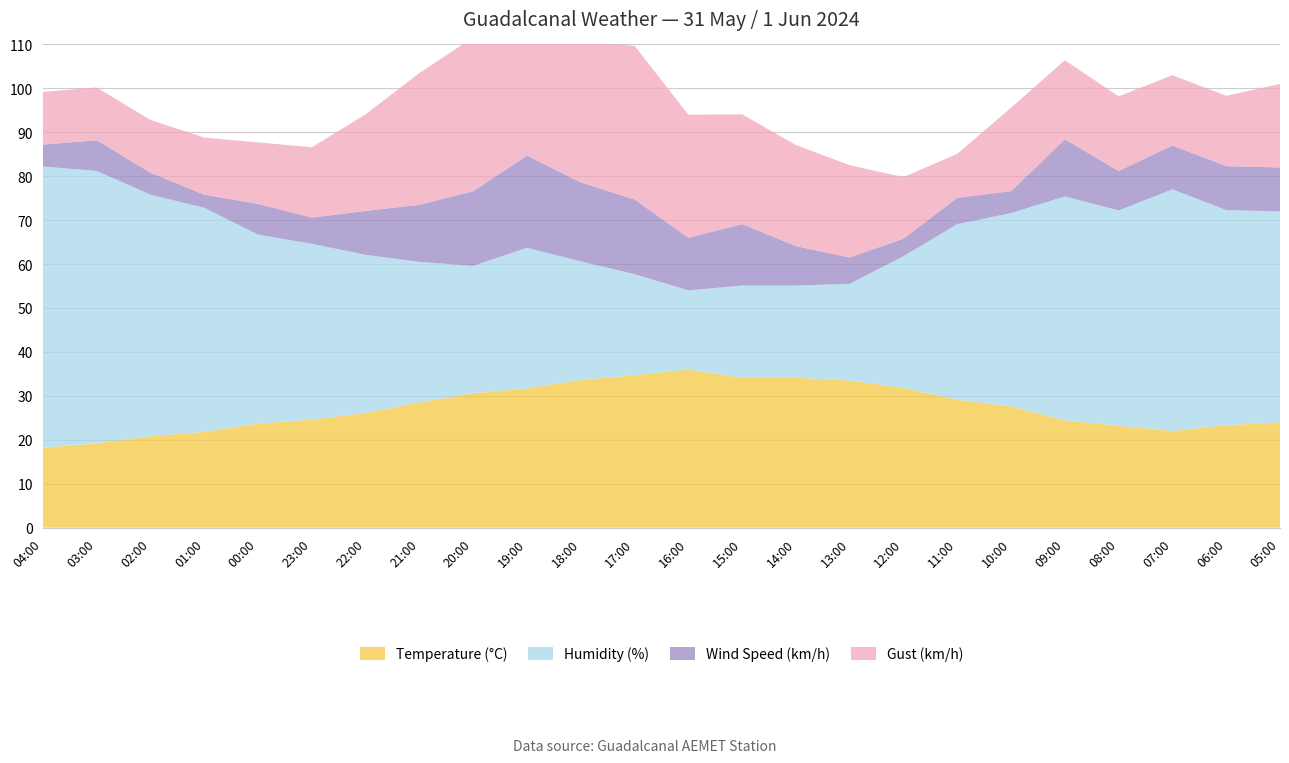

Reading right to left, transcribe all the data shown in this chart.

Temperature (°C): 24.0	23.3	22.0	23.2	24.4	27.6	29.1	31.8	33.5	34.1	34.1	36.0	34.7	33.6	31.7	30.6	28.5	26.1	24.6	23.7	21.8	20.8	19.2	18.2
Humidity (%): 48.0	49.0	55.0	49.0	51.0	44.0	40.0	30.0	22.0	21.0	21.0	18.0	23.0	27.0	32.0	29.0	32.0	36.0	40.0	43.0	51.0	55.0	62.0	64.0
Wind Speed (km/h): 10.0	10.0	10.0	9.0	13.0	5.0	6.0	4.0	6.0	9.0	14.0	12.0	17.0	18.0	21.0	17.0	13.0	10.0	6.0	7.0	3.0	5.0	7.0	5.0
Gust (km/h): 19.0	16.0	16.0	17.0	18.0	19.0	10.0	14.0	21.0	23.0	25.0	28.0	35.0	32.0	35.0	35.0	30.0	22.0	16.0	14.0	13.0	12.0	12.0	12.0